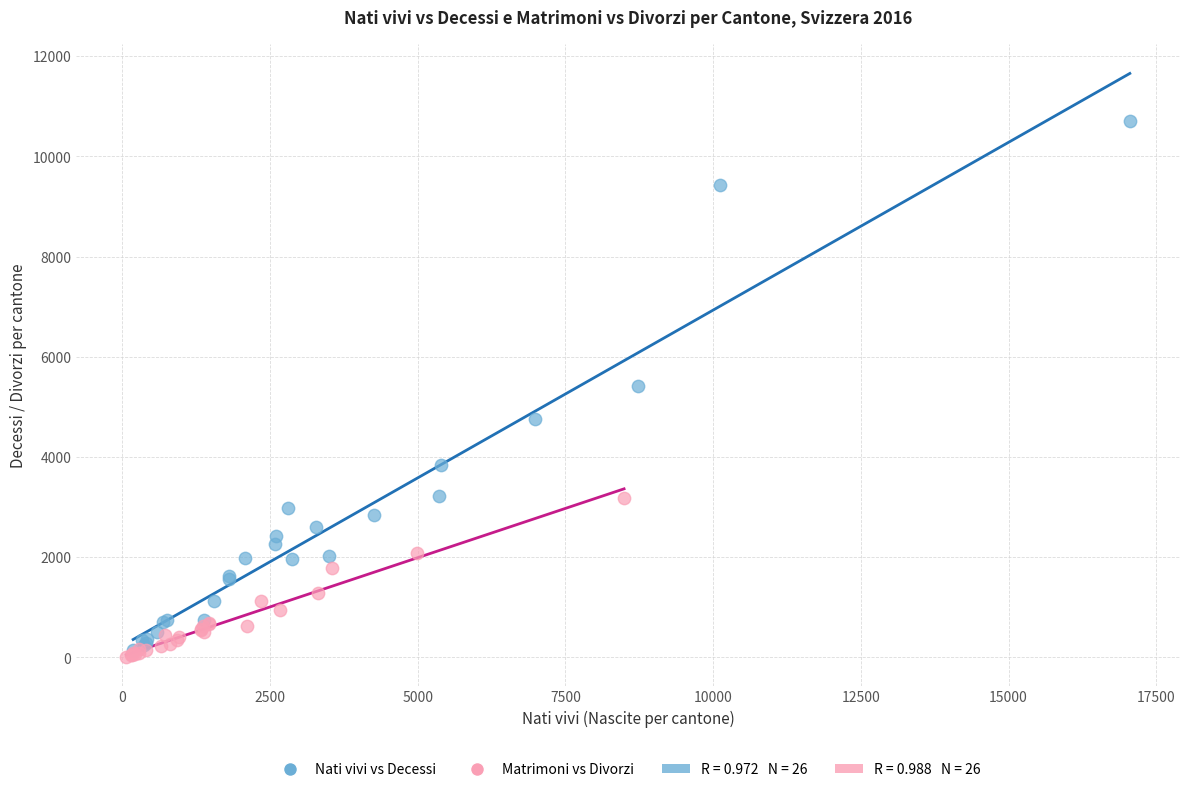

Which series contains the highest Y value?

Nati vivi vs Decessi